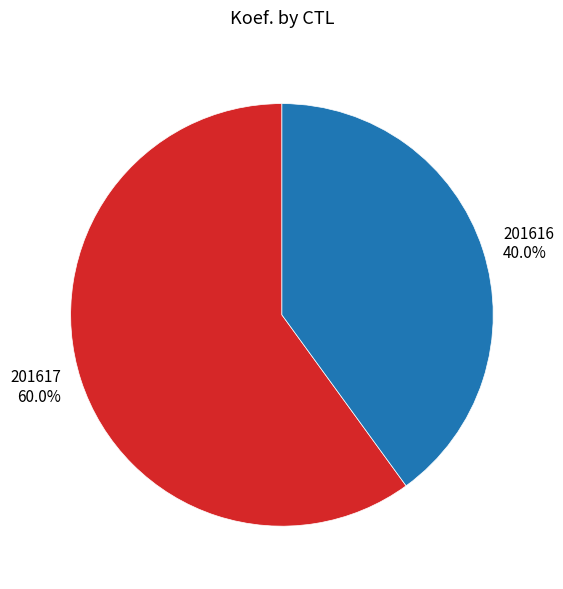

Do 201616 and 201617 together represent more than half of the pie?

Yes